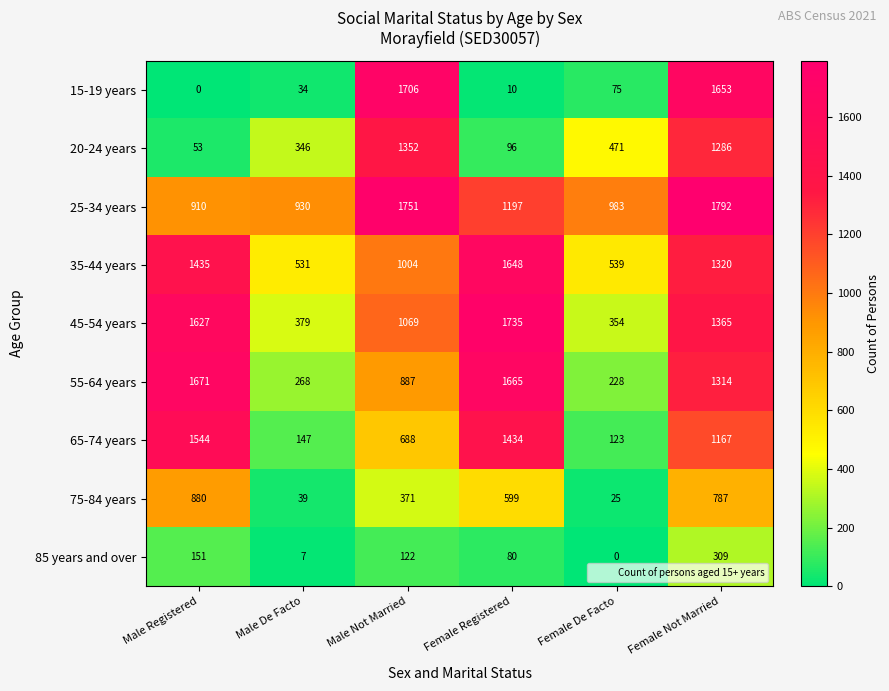

What is the highest value of the 15-19 years series?

1706